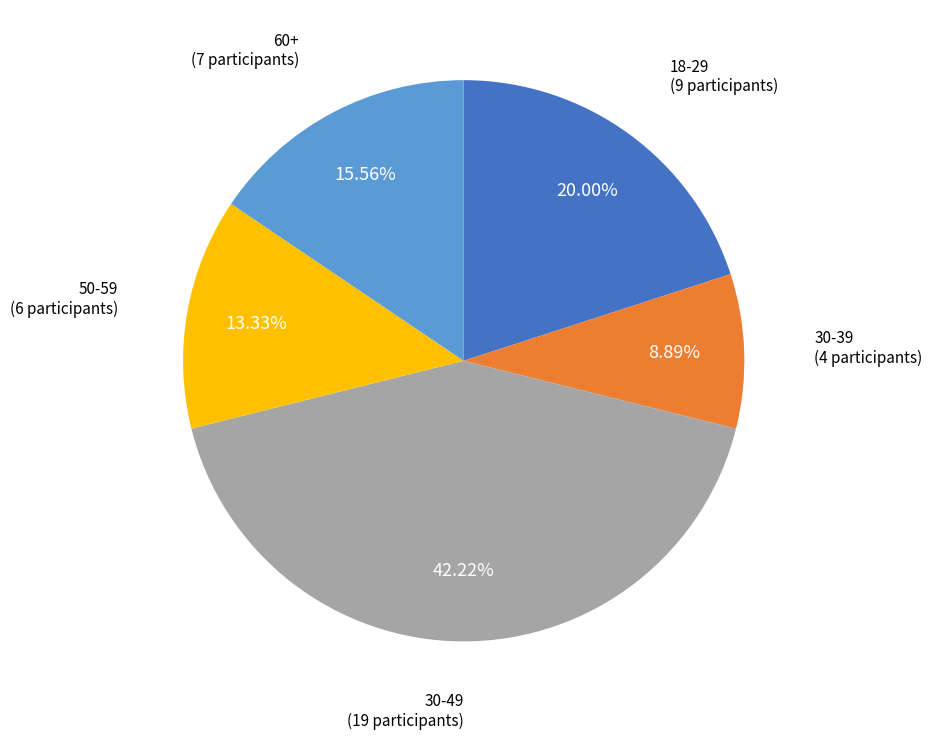

Is there a majority slice in this chart?

No